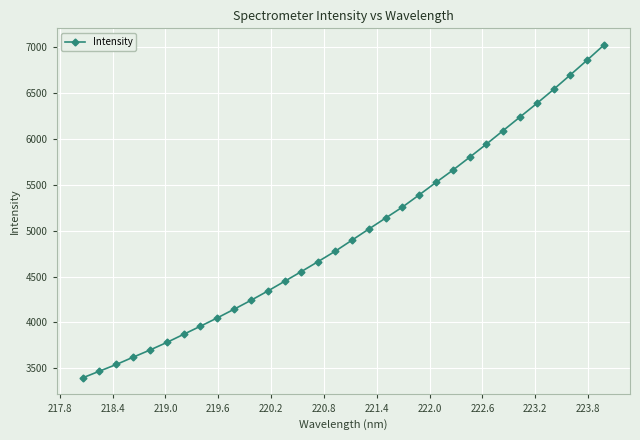

Reading left to right, list all the values displayed in this chart.

3397.0	3470.0	3542.5	3622.0	3699.9	3782.4	3870.9	3959.2	4049.7	4144.2	4240.8	4341.9	4447.7	4554.2	4663.2	4774.1	4894.7	5015.6	5135.4	5254.8	5387.8	5523.5	5656.6	5797.0	5940.4	6088.1	6235.7	6382.9	6535.8	6694.3	6854.9	7019.9